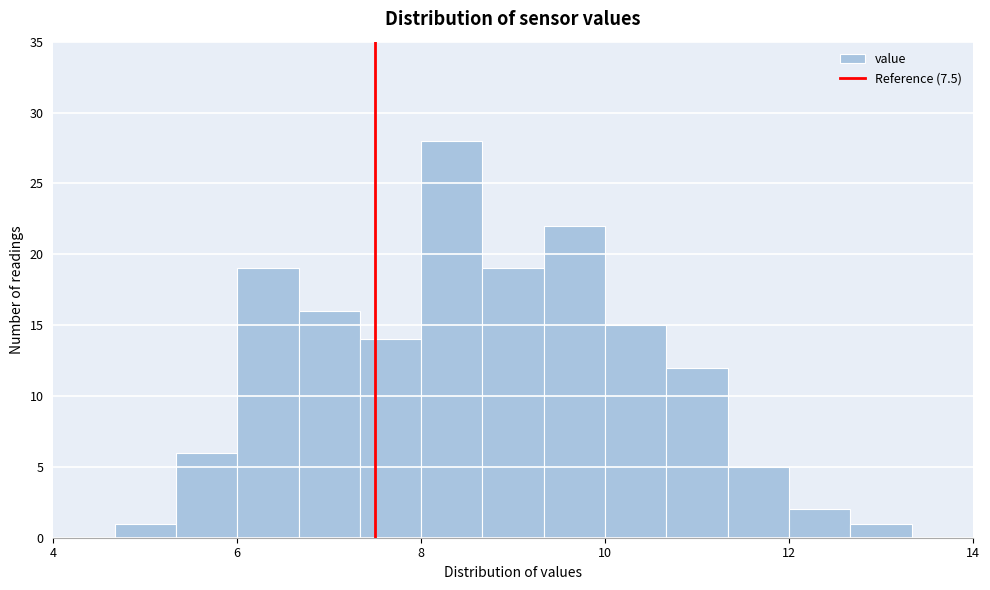

Read against the x-axis, roughly where is the centre of the tallest bar?

8.4